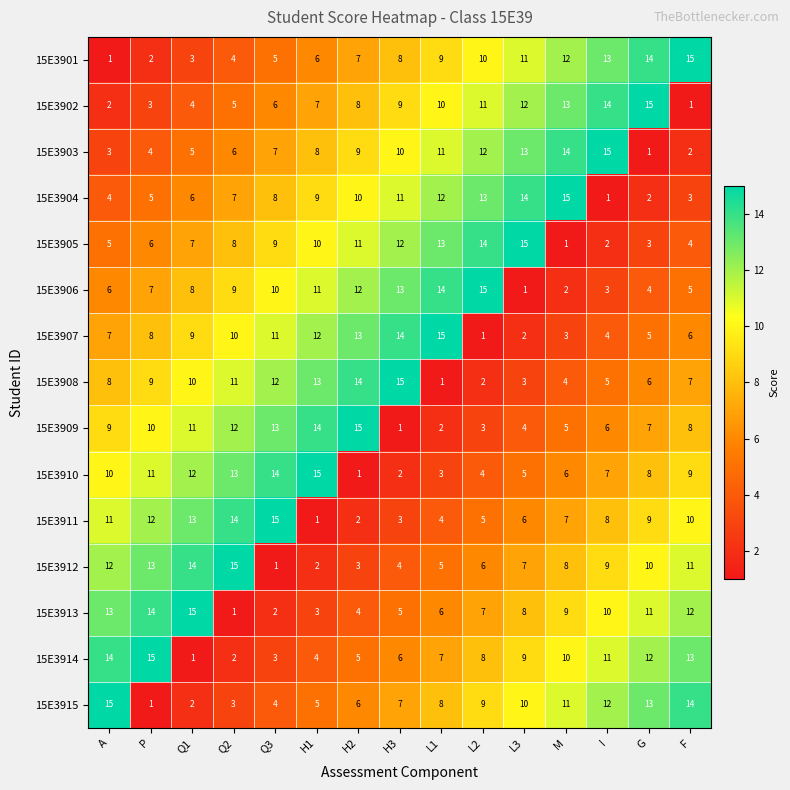

At which label does 15E3909 reach its minimum?

H3